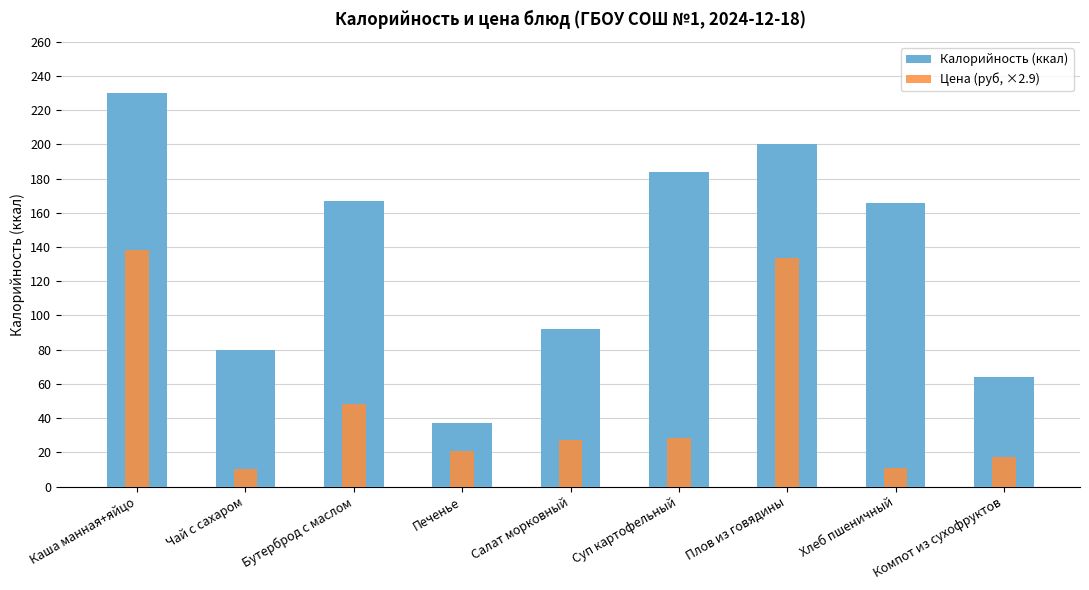

Read the Калорийность (ккал) value at Компот из сухофруктов.

64.0